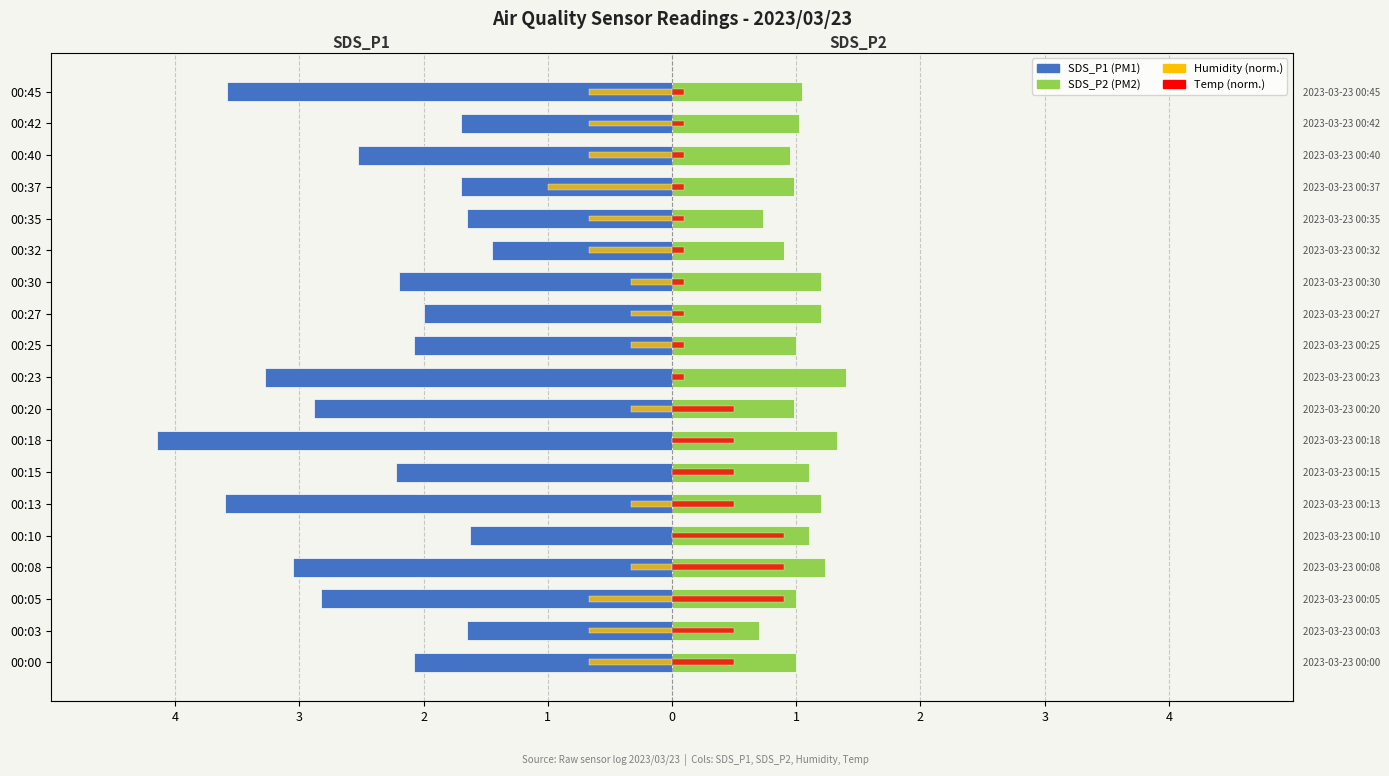

Is it true that SDS_P2 equals 0.7 at 00:05?

False